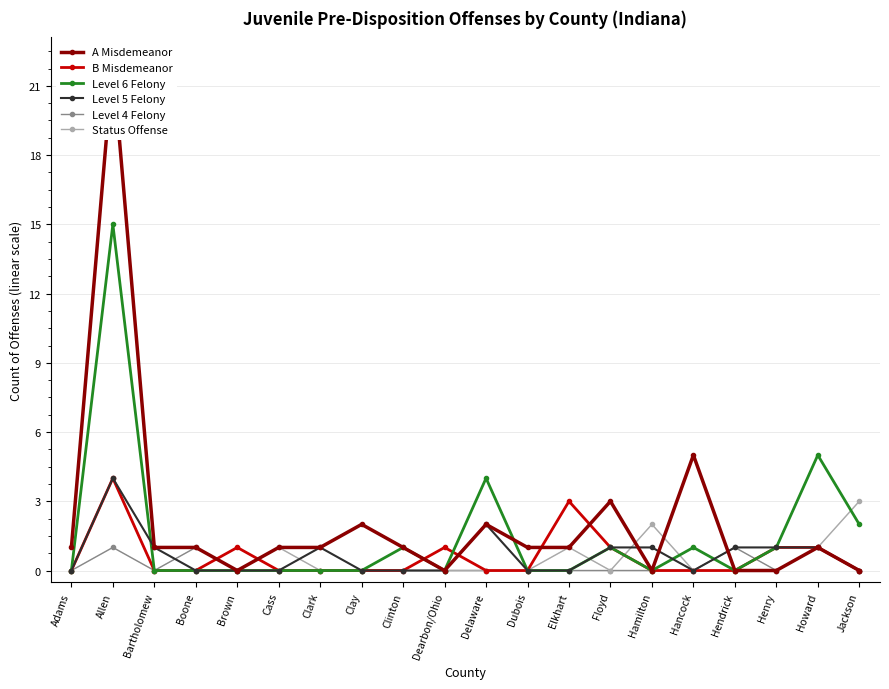

True or false: Status Offense has a value of 0 at Clark.

True